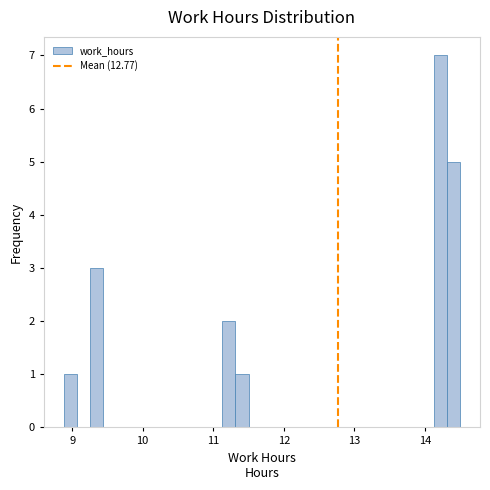

Read against the x-axis, roughly where is the centre of the tallest bar?

14.2